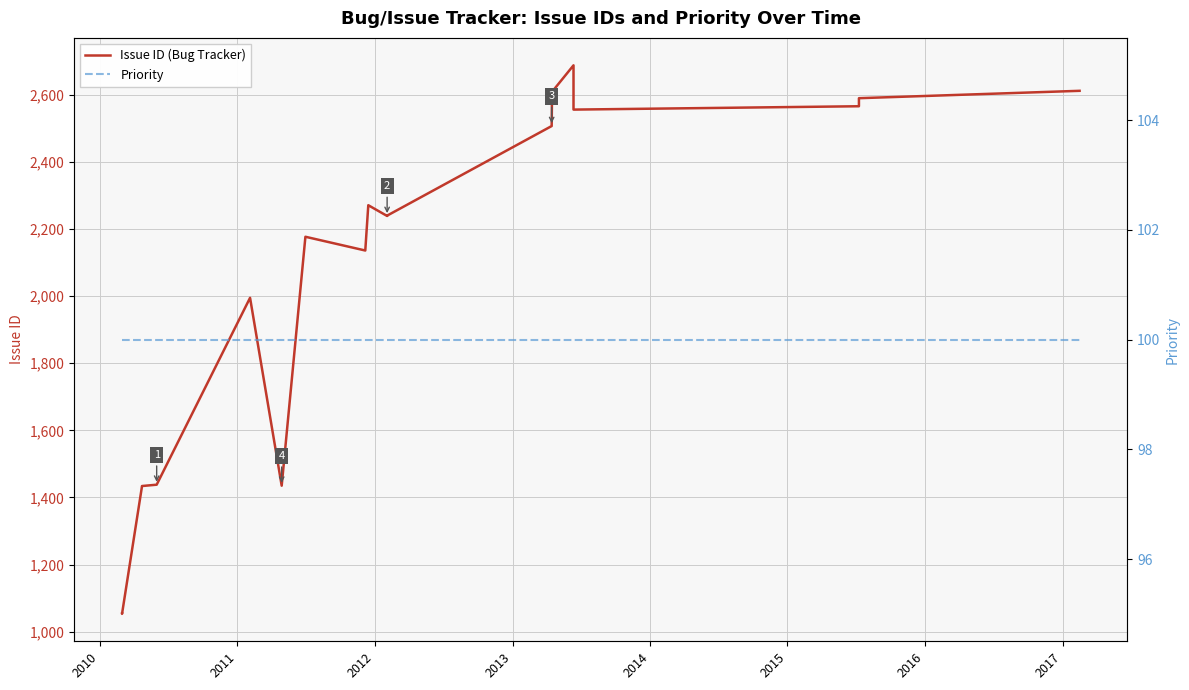

Which series has the largest range (max minus min)?

Issue ID (Bug Tracker)